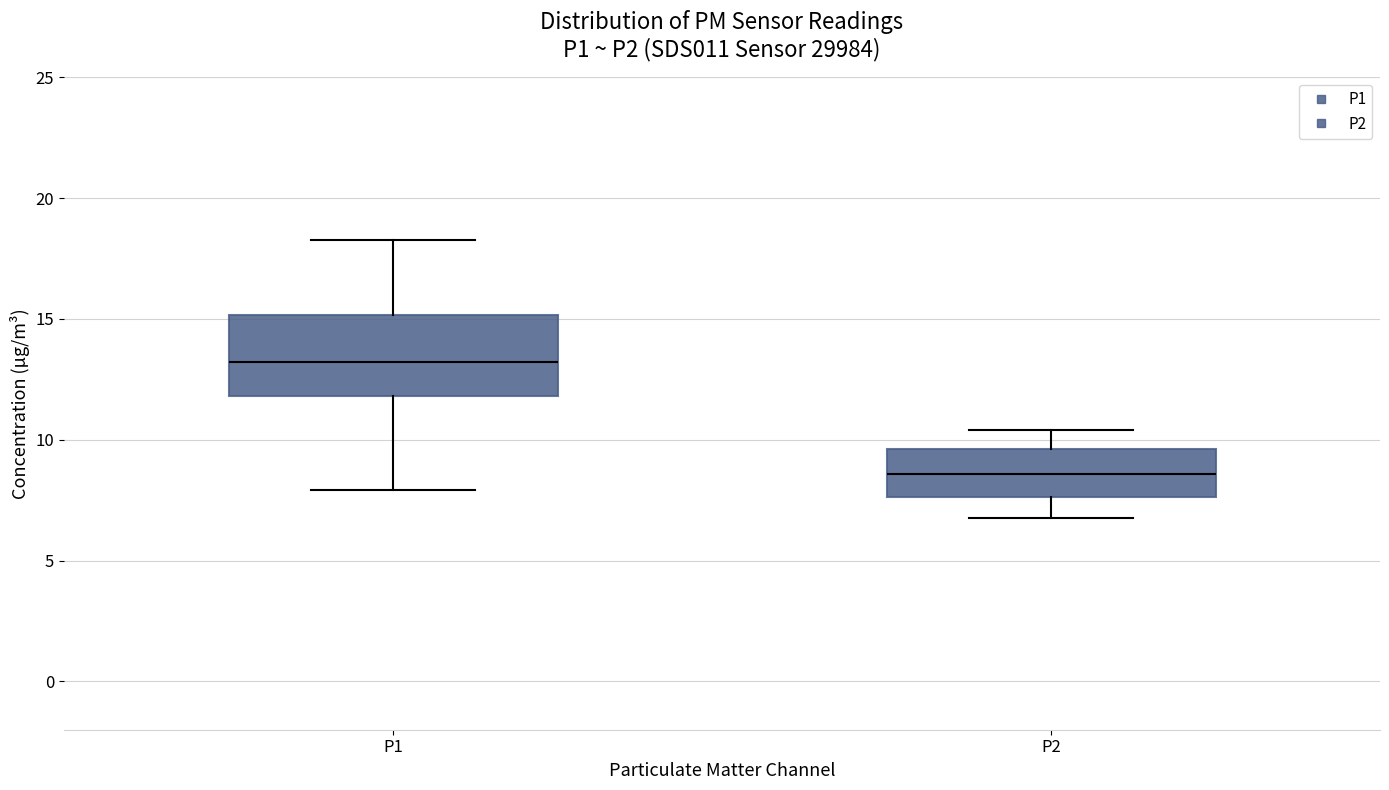

Reading left to right, read every box against the y-axis: the position of its median line, the range the box covers, and the ends of its whiskers. The values are not printed on the chart, so give them approximately, as read against the axis.

P1: median 13.0, box 12.0 to 15.0, whiskers 8.0 to 18.5
P2: median 8.5, box 7.5 to 9.5, whiskers 7.0 to 10.5